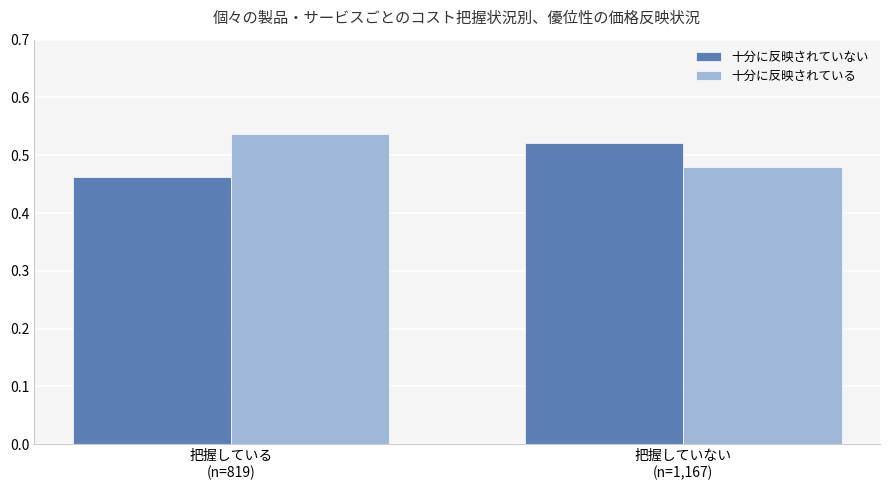

Are the bars grouped side by side (vs. stacked)?

Yes